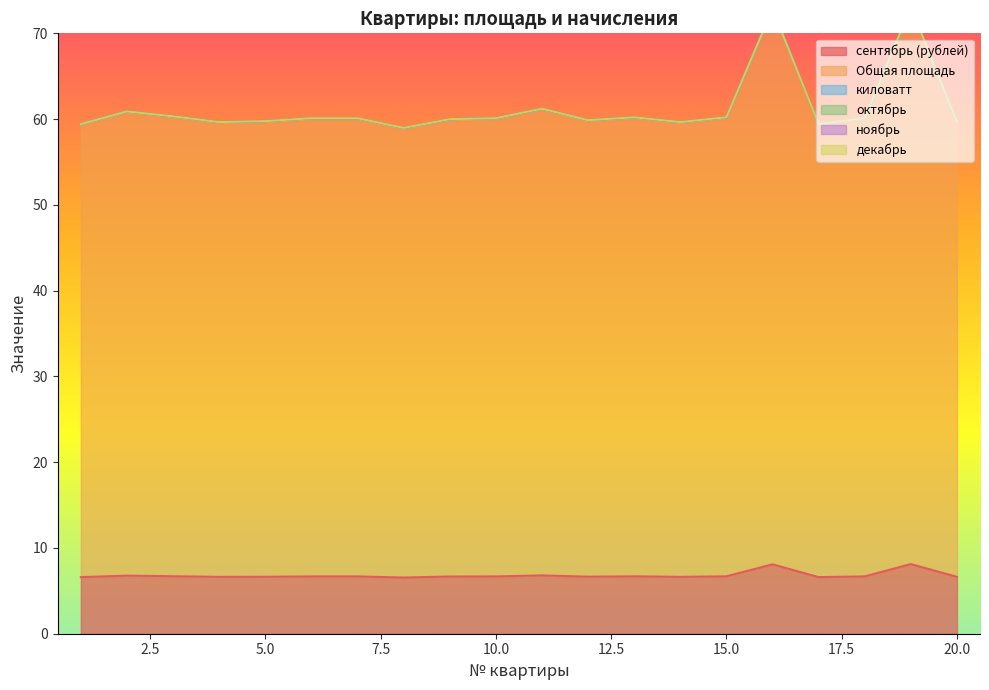

At which label does киловатт reach its peak?

1